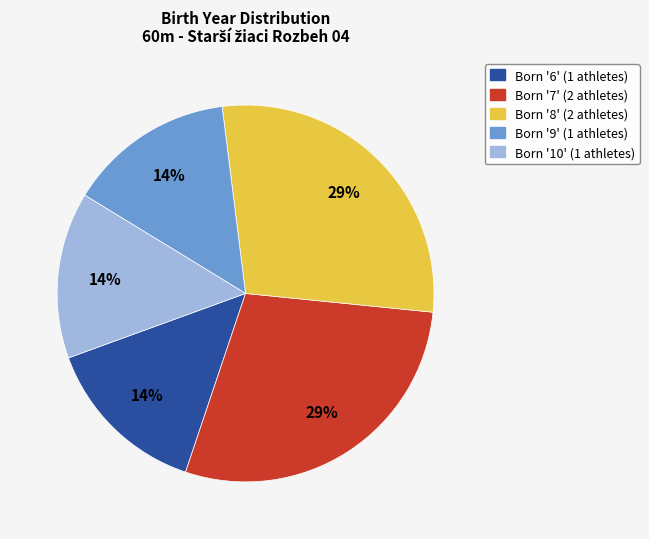

Does any single category account for the majority?

No